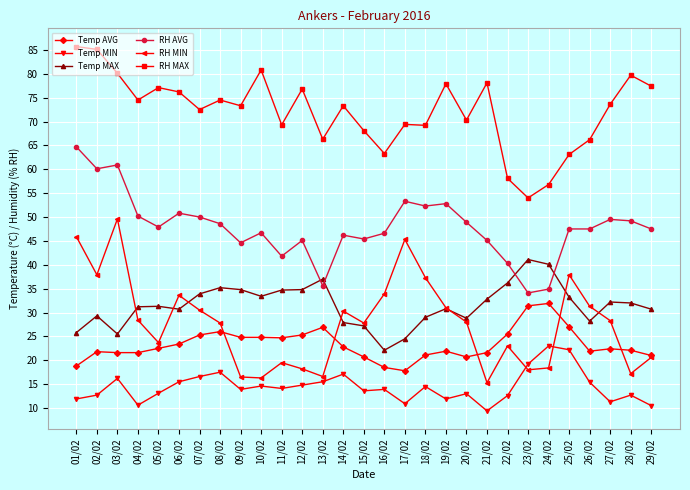

What is the spread (max minus min) of values at 15/02?

54.5